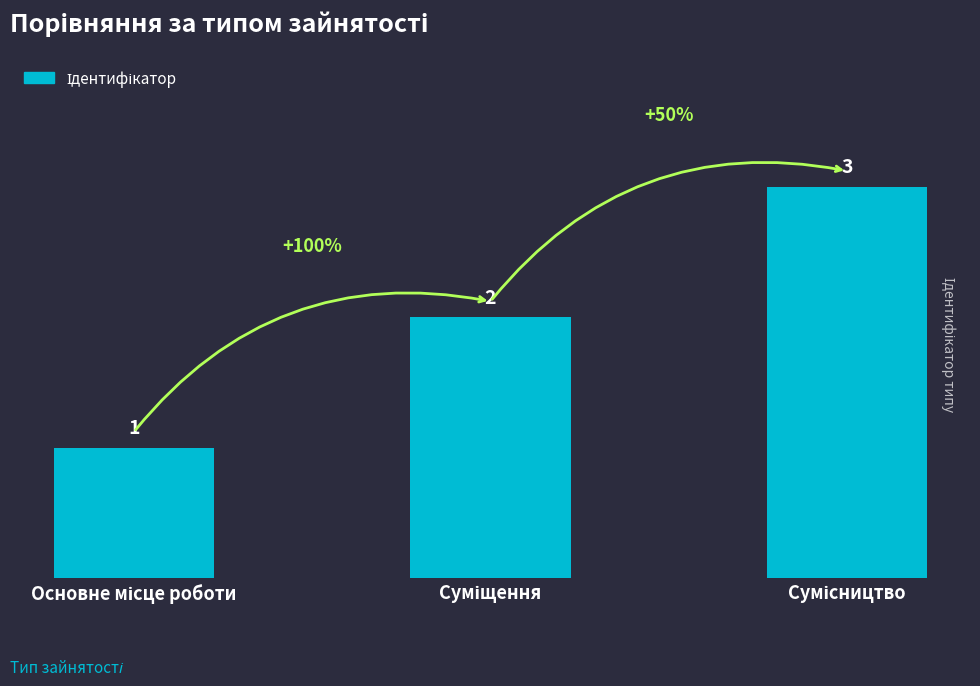

How many values are between 1 and 3?

3